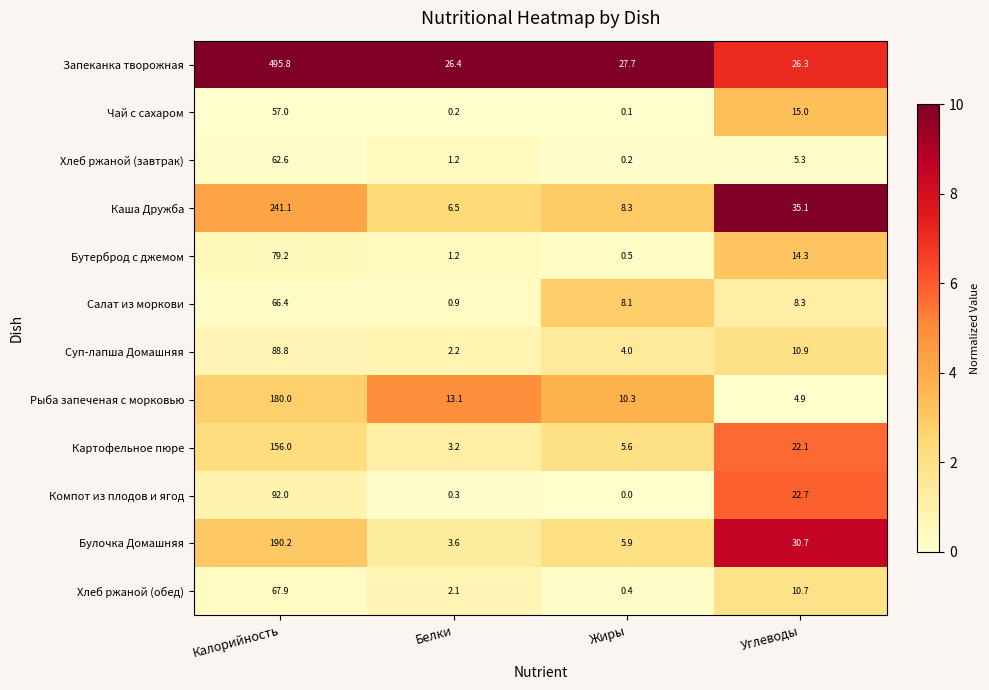

The value of Булочка Домашняя at Углеводы is 30.7. True or false?

True